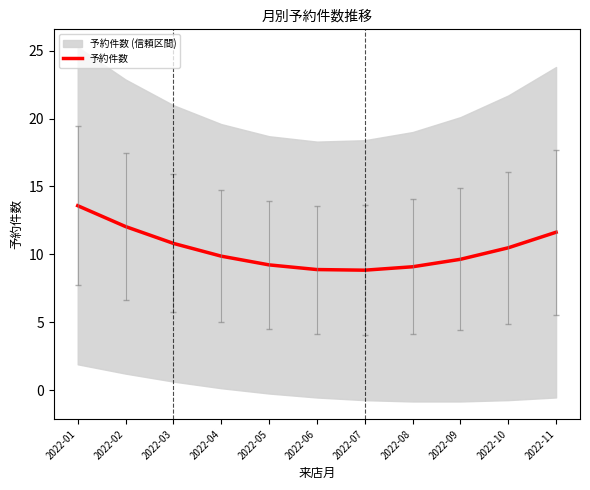

Rank the categories by value from highest to lowest.

2022-01, 2022-02, 2022-11, 2022-03, 2022-10, 2022-04, 2022-09, 2022-05, 2022-08, 2022-06, 2022-07